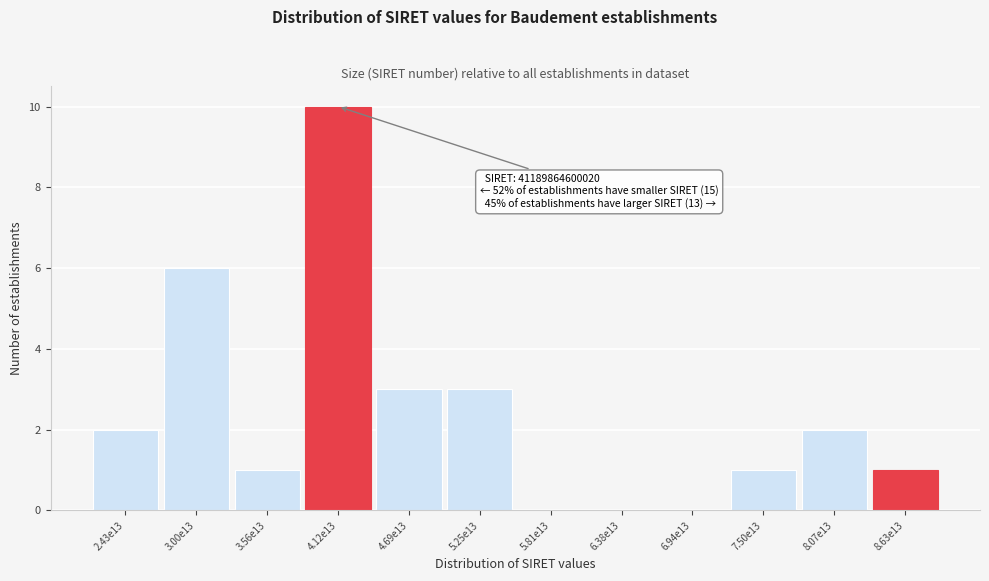

Reading left to right, what are all the values shown in this chart?

2.43e13=2	3.00e13=6	3.56e13=1	4.12e13=10	4.69e13=3	5.25e13=3	5.81e13=0	6.38e13=0	6.94e13=0	7.50e13=1	8.07e13=2	8.63e13=1